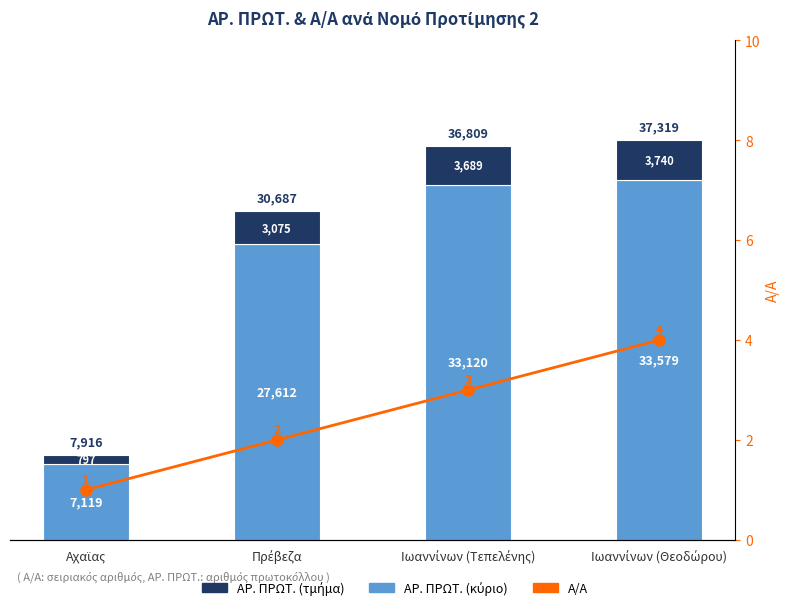

Reading left to right, transcribe all the data shown in this chart.

ΑΡ. ΠΡΩΤ. (κύριο): 7119	27612	33120	33579
ΑΡ. ΠΡΩΤ. (τμήμα): 797	3075	3689	3740
Α/Α: 1	2	3	4